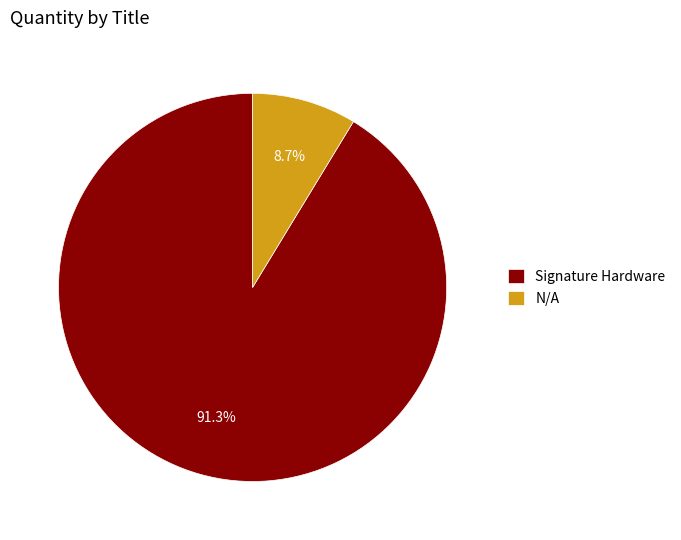

What is the largest slice in the pie chart?

Signature Hardware